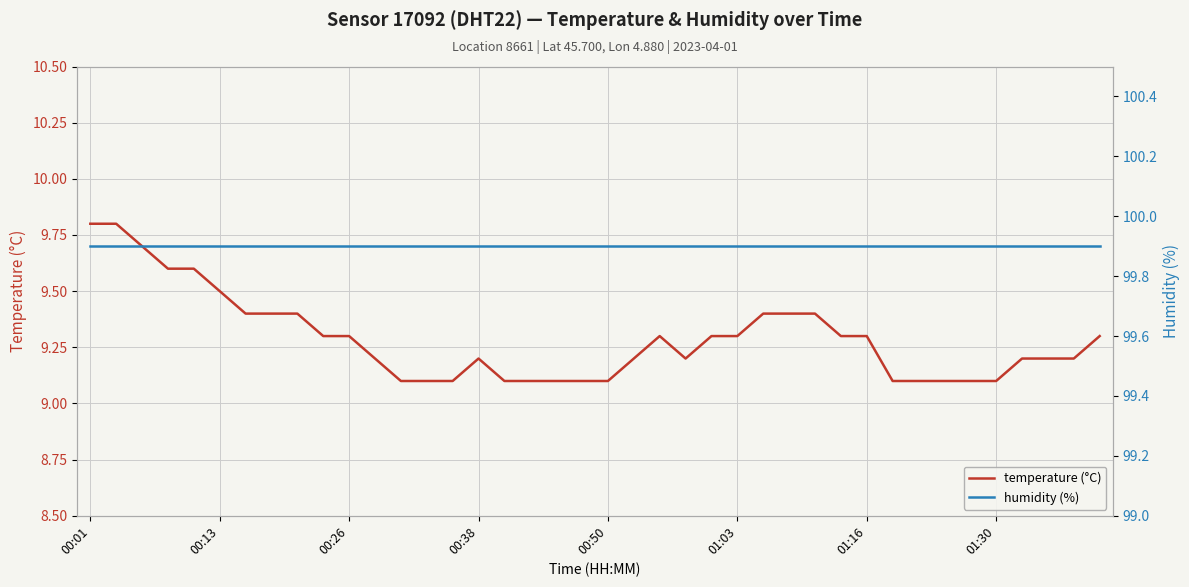

The value of humidity (%) at 37 is 99.9. True or false?

True